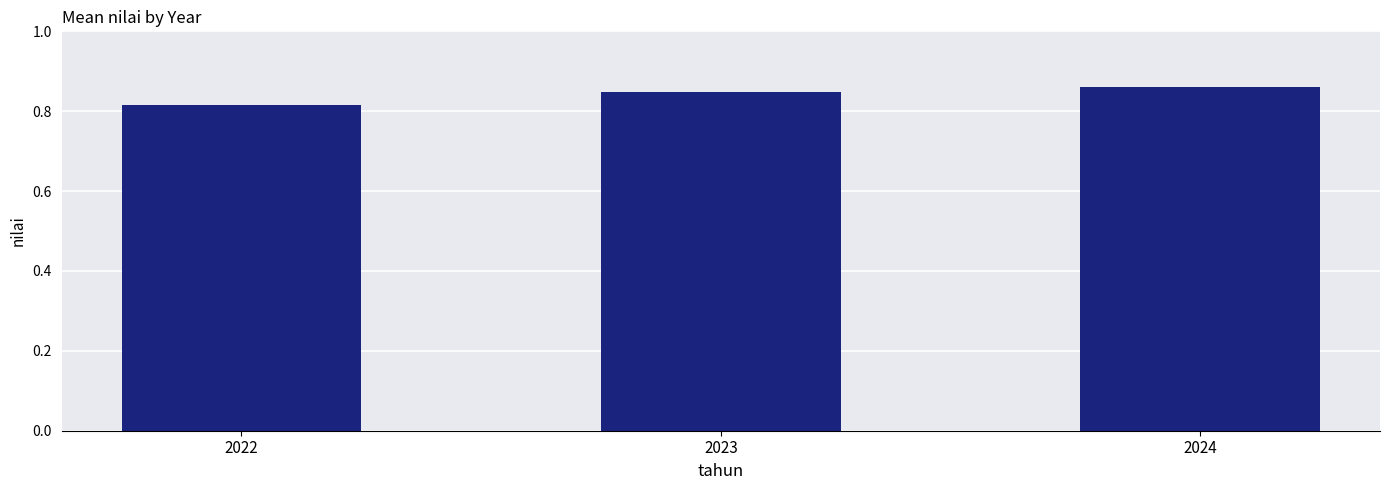

Does the chart contain any negative values?

No